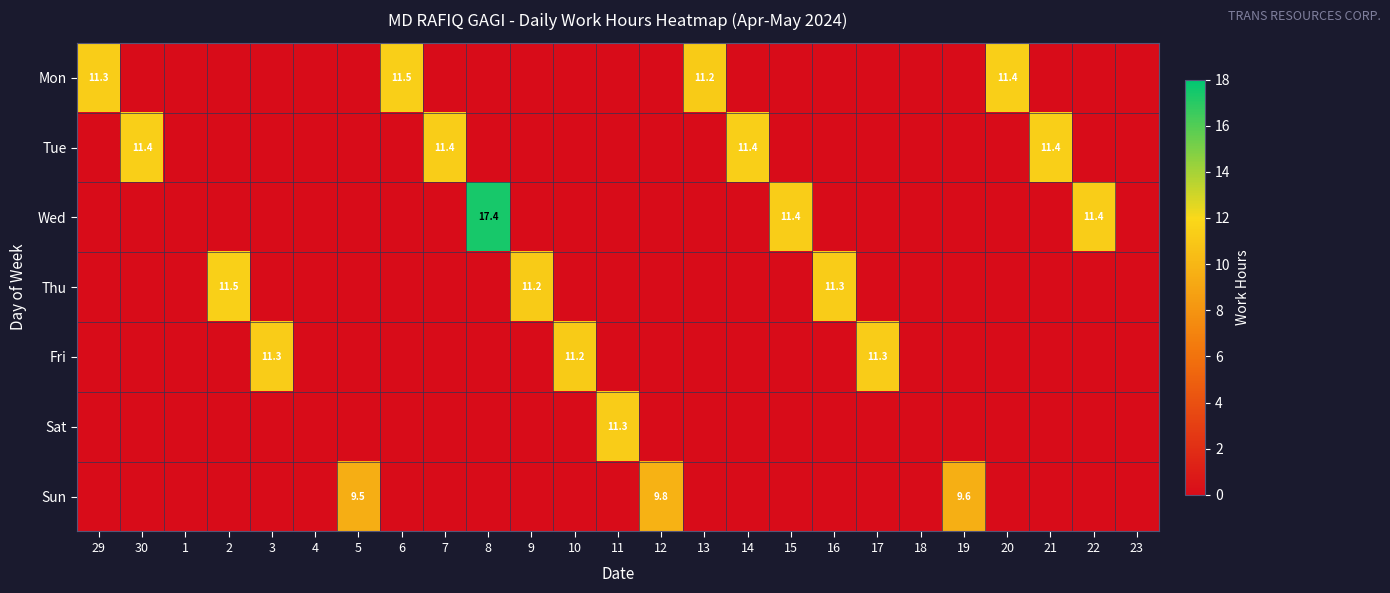

Is it true that Wed equals 17.4 at 8?

True